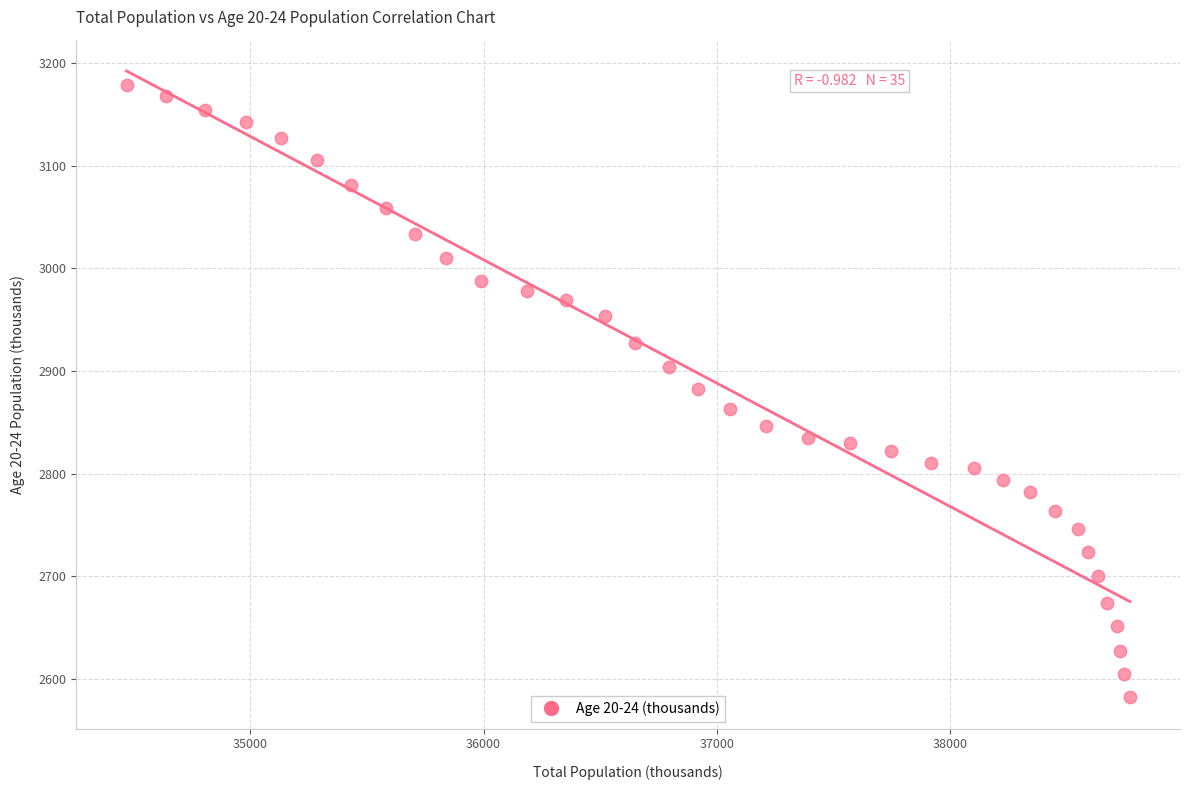

What is the range of Y values (max minus min)?

596.6